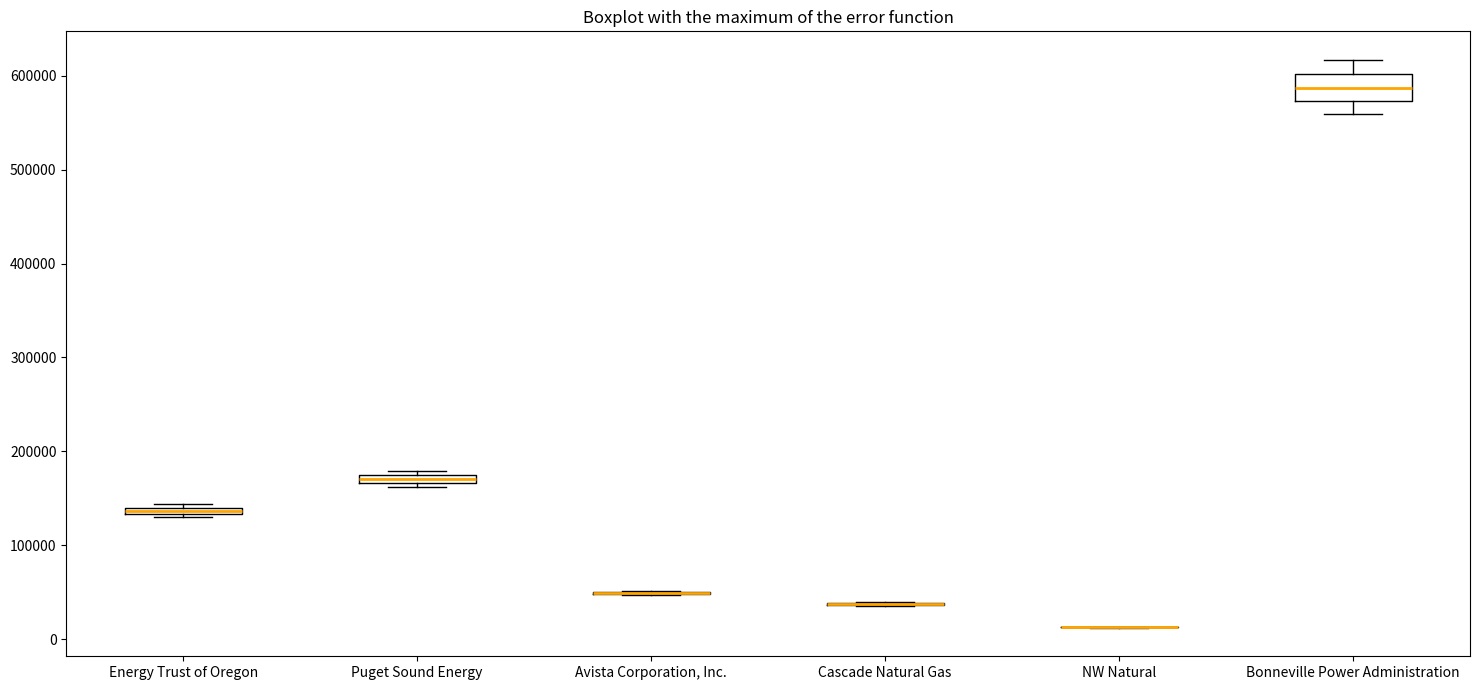

Where is the lower edge of the box for Puget Sound Energy on the y-axis? The values are not printed on the chart, so give them approximately, as read against the axis.

170000